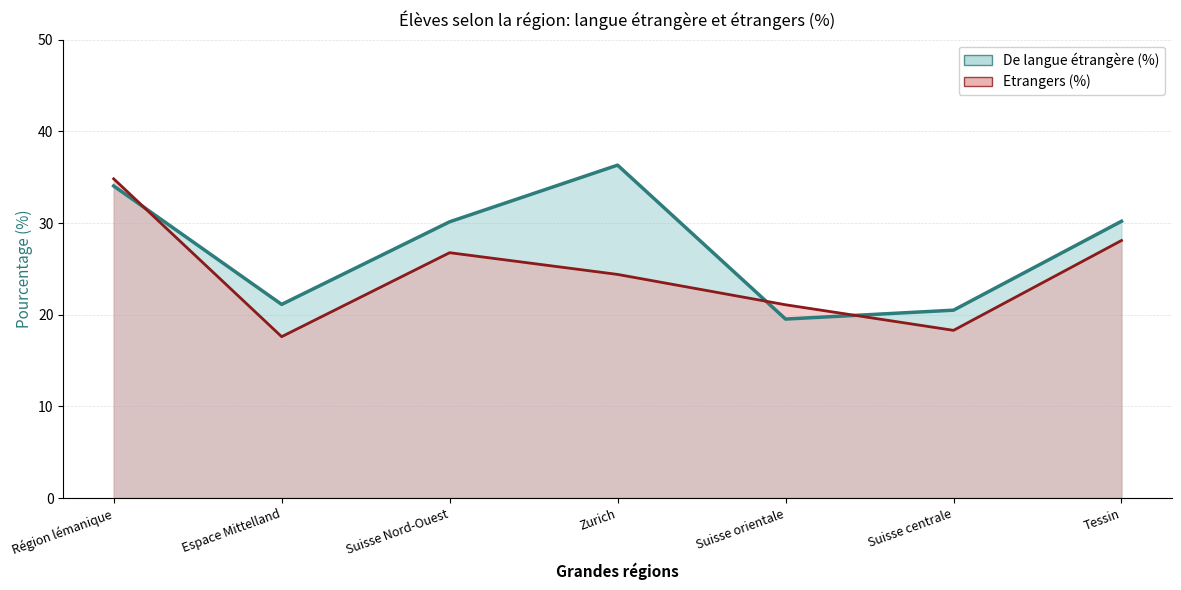

Reading left to right, list all the values displayed in this chart.

De langue étrangère (%): 34.0	21.1	30.1	36.3	19.5	20.5	30.2
Etrangers (%): 34.8	17.6	26.8	24.4	21.1	18.3	28.1